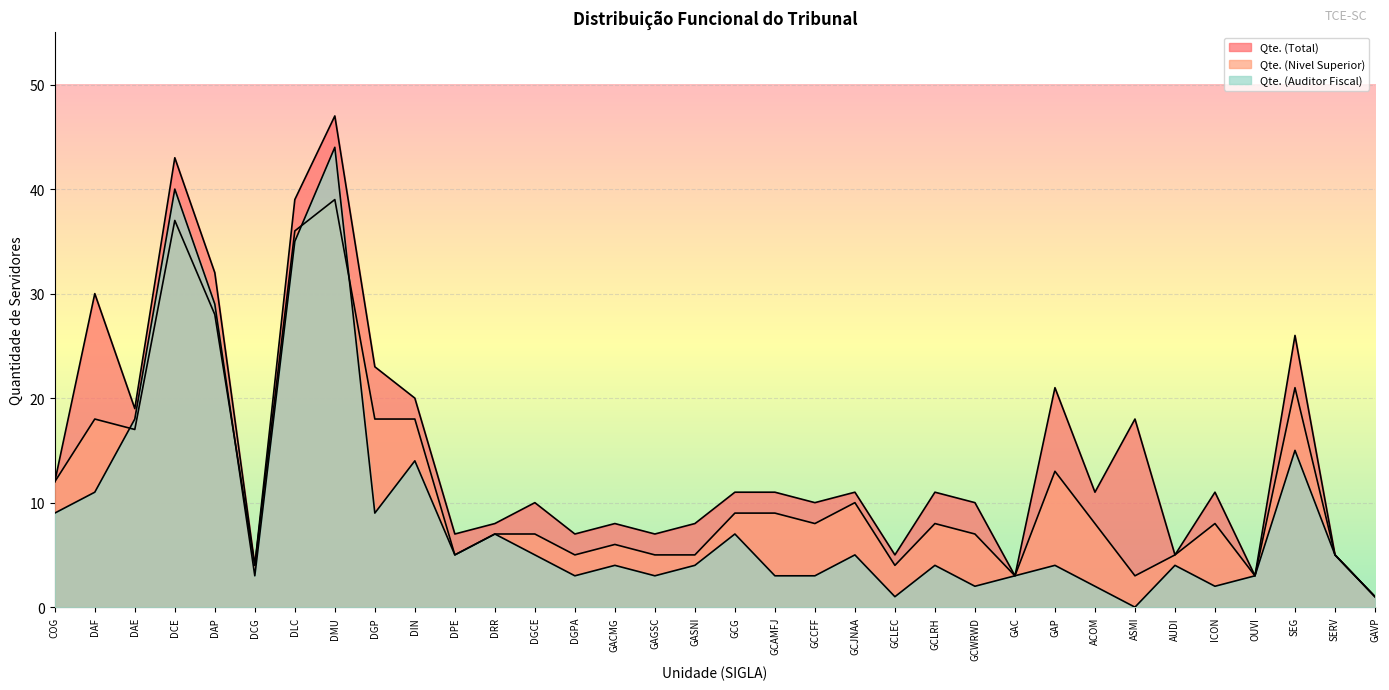

What position from the left is DLC?

7